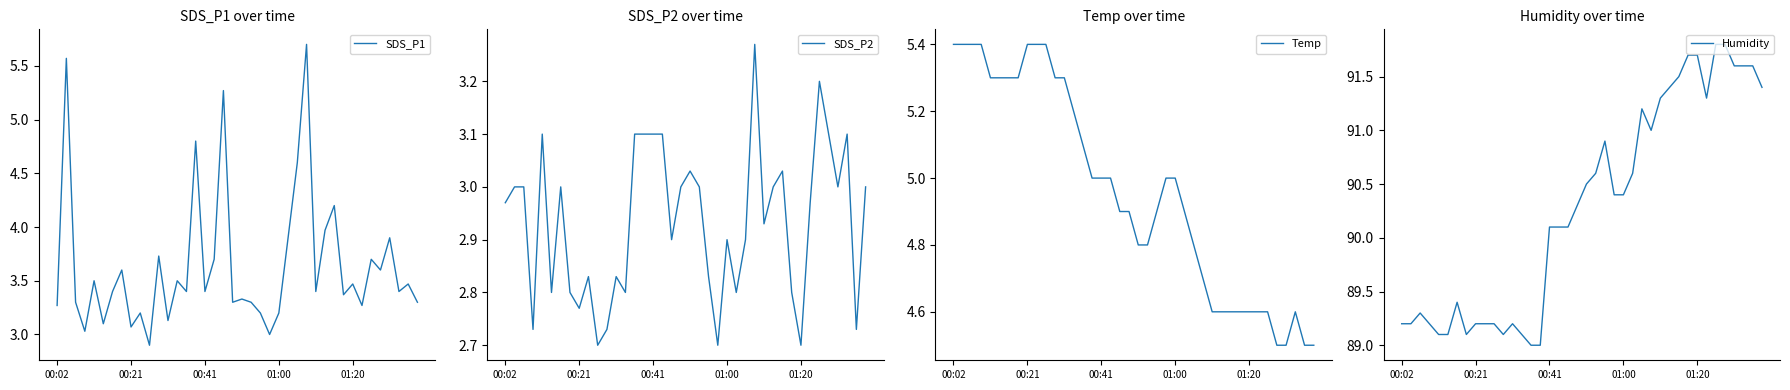

What is the maximum value for SDS_P1?

5.7